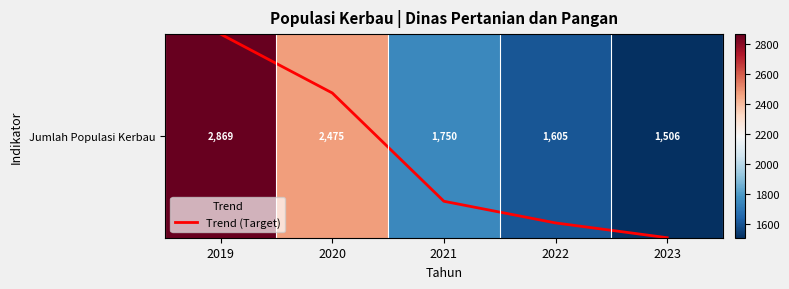

Is this an area chart (filled region under the line)?

No